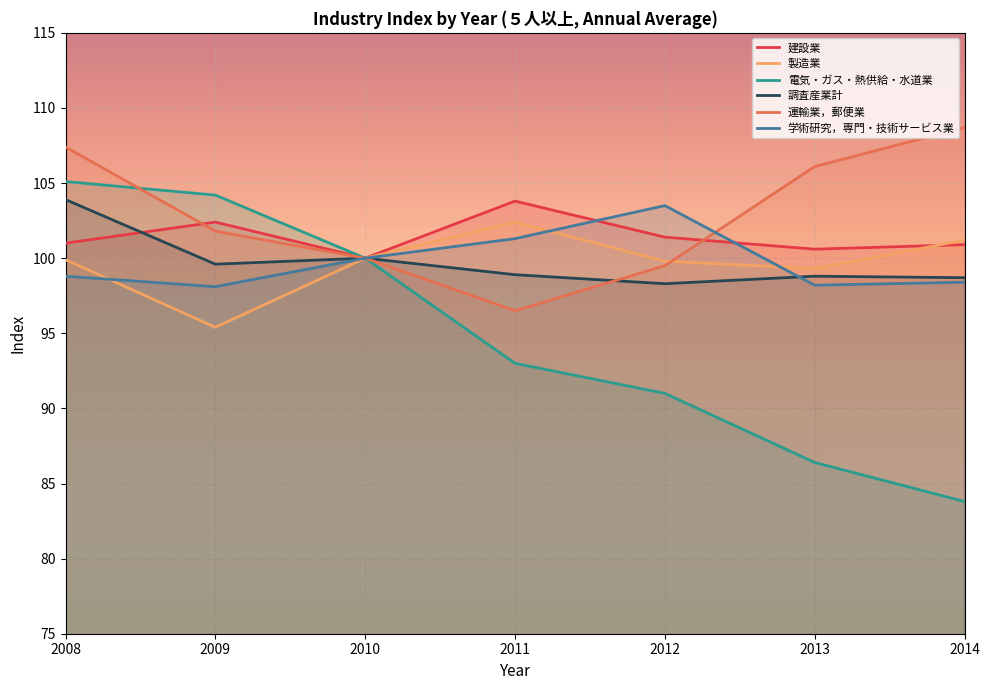

At which label does 調査産業計 reach its minimum?

2012